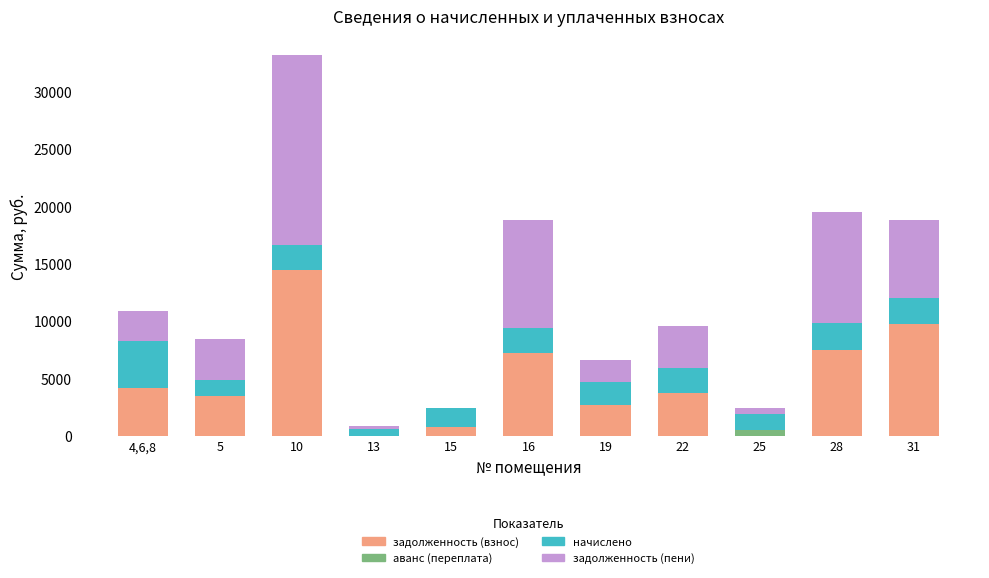

At which category is the sum across all series the highest?

10